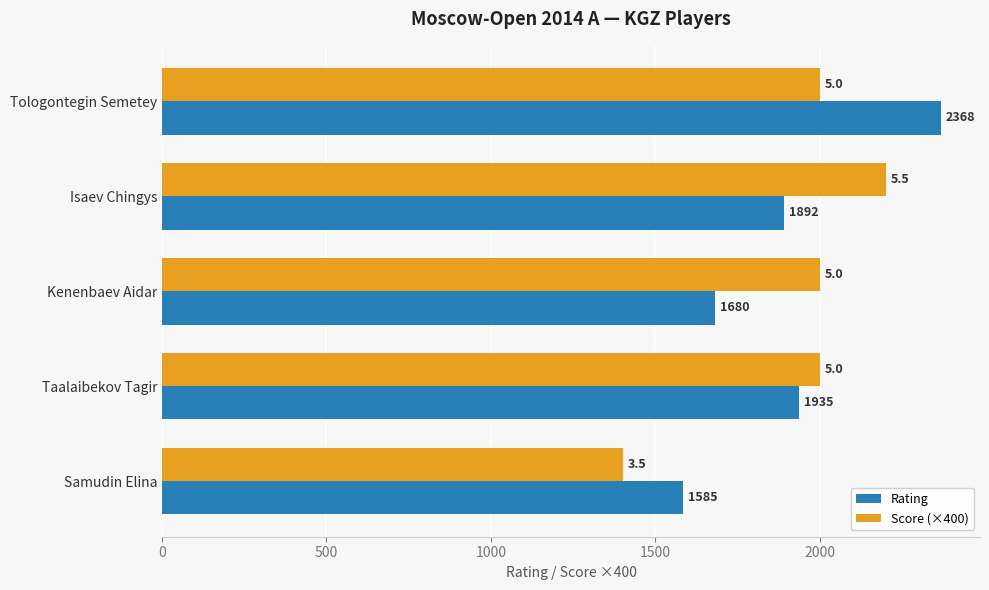

What is the greatest value displayed?

2368